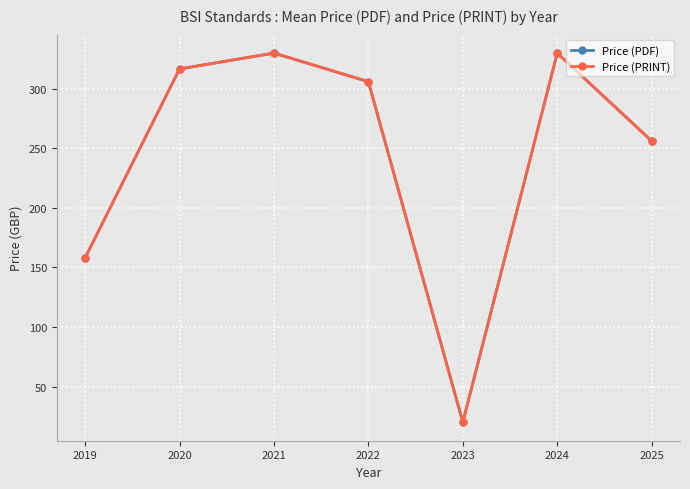

Rank the categories by Price (PRINT) value from highest to lowest.

2021, 2024, 2020, 2022, 2025, 2019, 2023